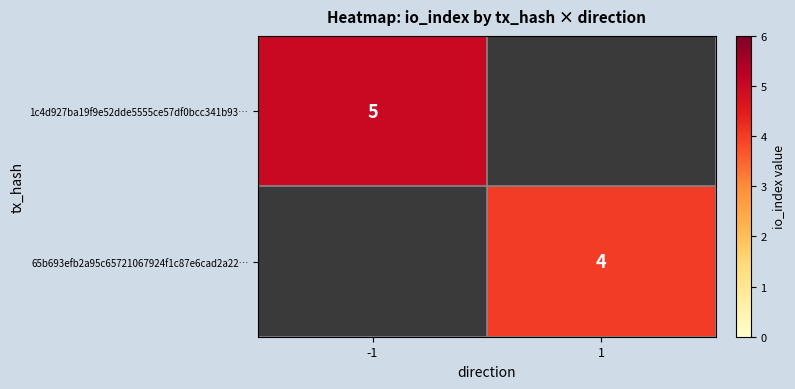

Is the value of 1c4d927ba19f9e52dde5555ce57df0bcc341b93… at -1 greater than the value of 65b693efb2a95c65721067924f1c87e6cad2a22… at 1?

Yes